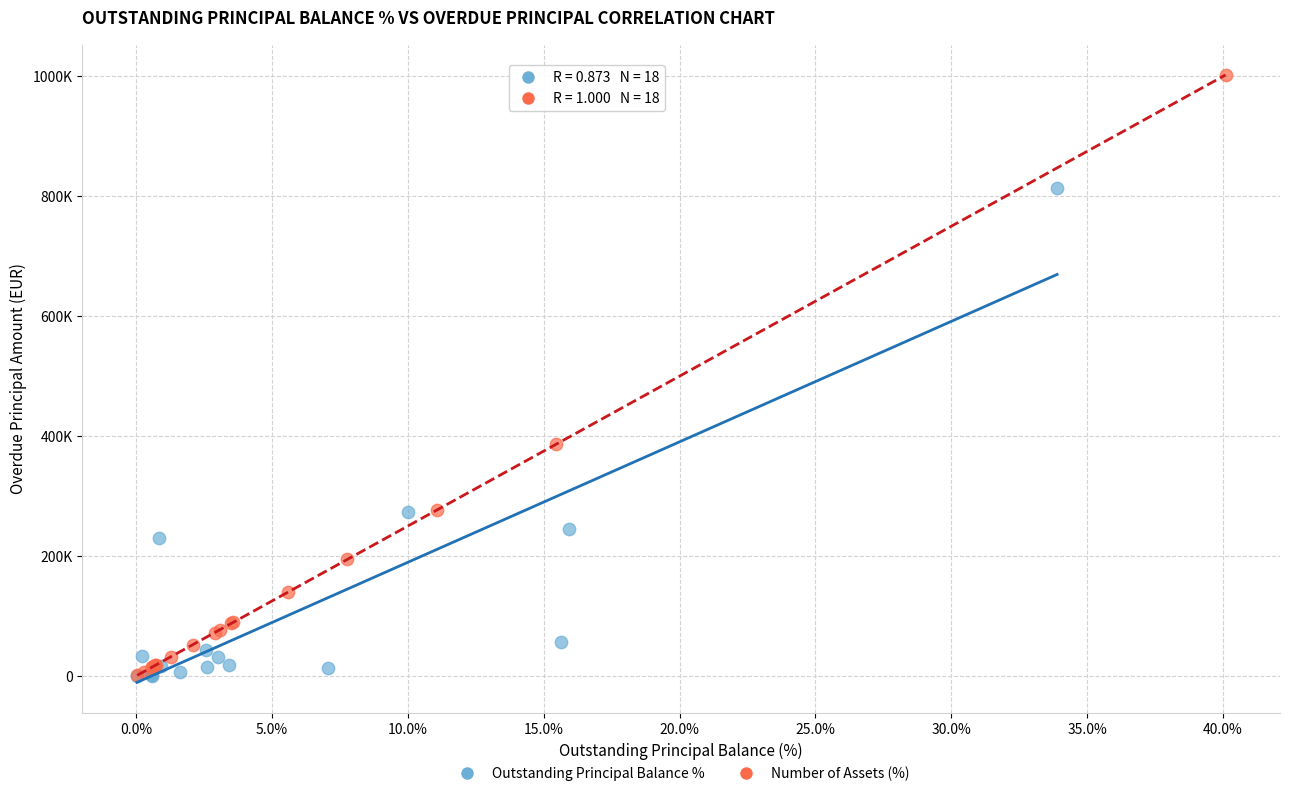

Which series has the largest Y range (max minus min)?

Number of Assets (%)